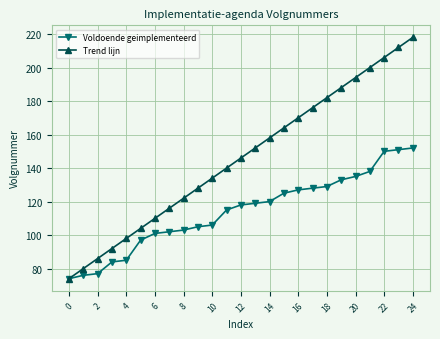

What is the greatest value displayed?

218